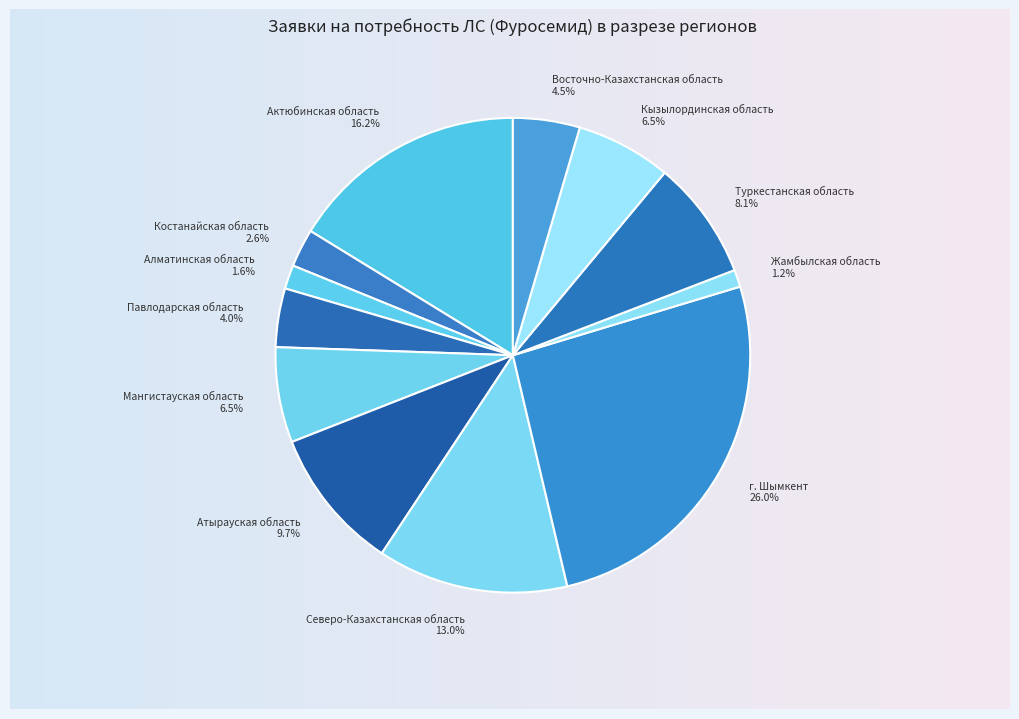

Between Павлодарская область and Северо-Казахстанская область, which is larger?

Северо-Казахстанская область